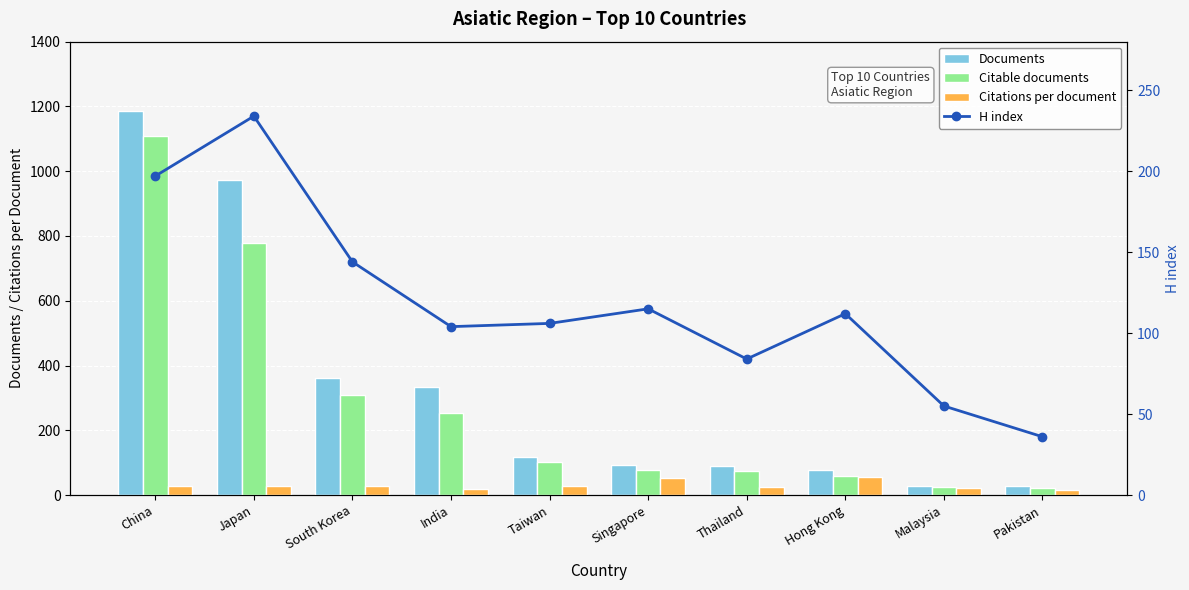

Is it true that Documents equals 40.9 at Pakistan?

False